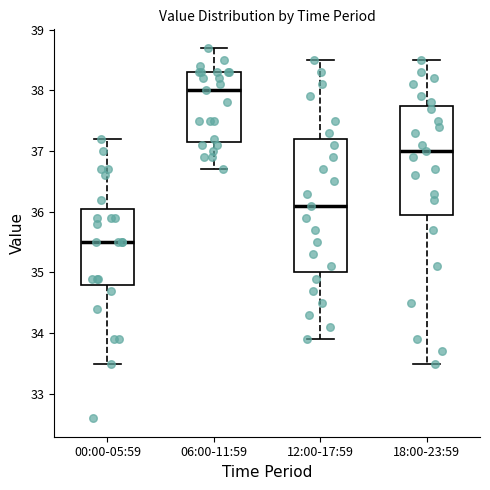

Reading left to right, read every box against the y-axis: the position of its median line, the range the box covers, and the ends of its whiskers. The values are not printed on the chart, so give them approximately, as read against the axis.

00:00-05:59: median 35.5, box 34.8 to 36.1, whiskers 33.5 to 37.2
06:00-11:59: median 38.0, box 37.2 to 38.3, whiskers 36.7 to 38.7
12:00-17:59: median 36.1, box 35.0 to 37.2, whiskers 33.9 to 38.5
18:00-23:59: median 37.0, box 36.0 to 37.8, whiskers 33.5 to 38.5